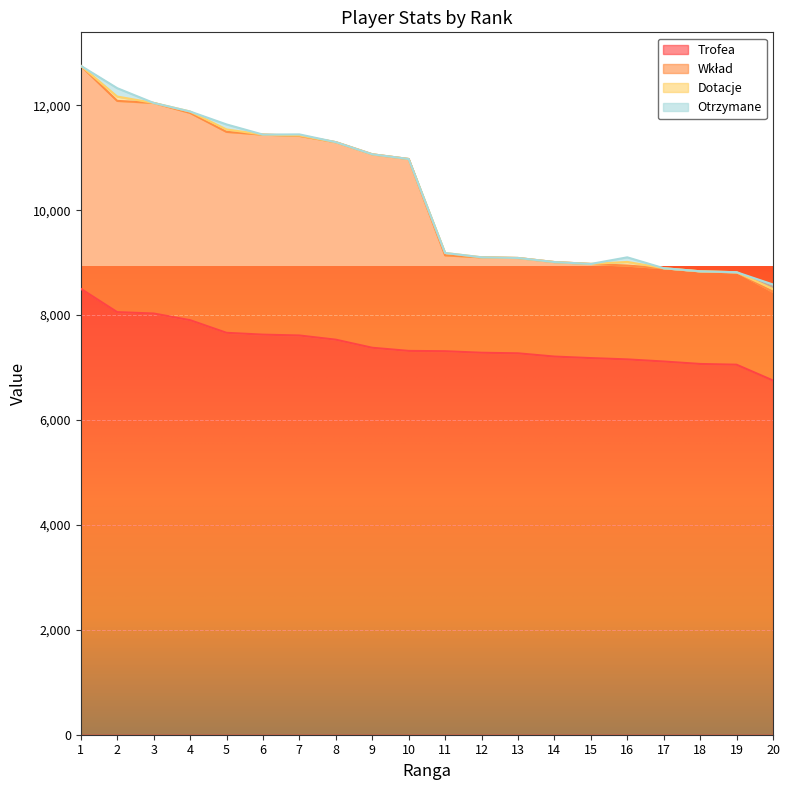

What is the difference between the maximum and minimum values in the Wkład series?

4312